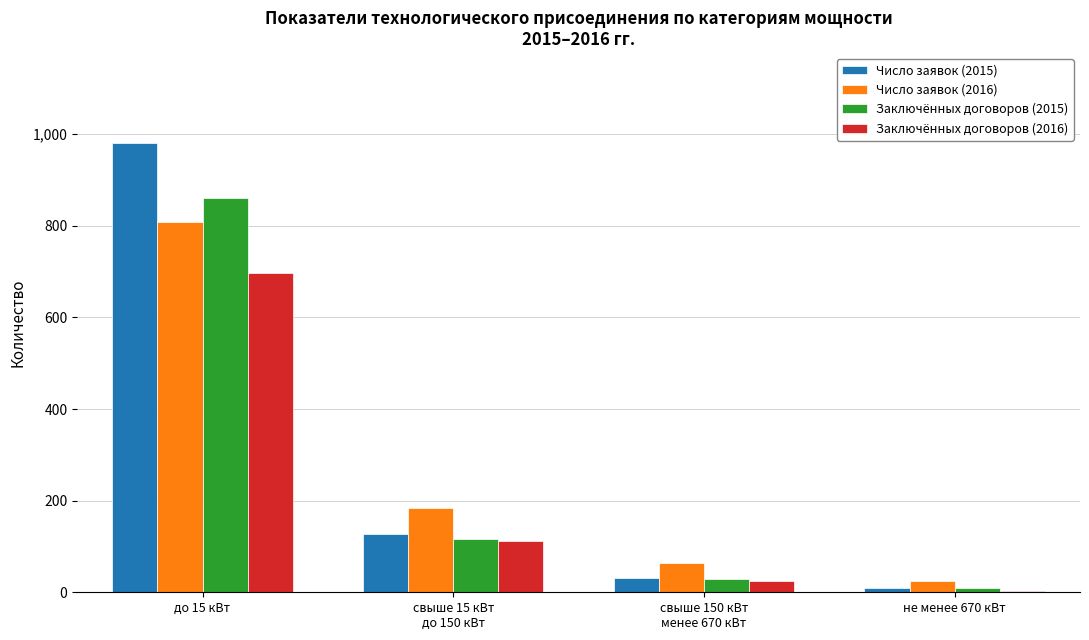

What is the sum of all Число заявок (2015) values?

1150